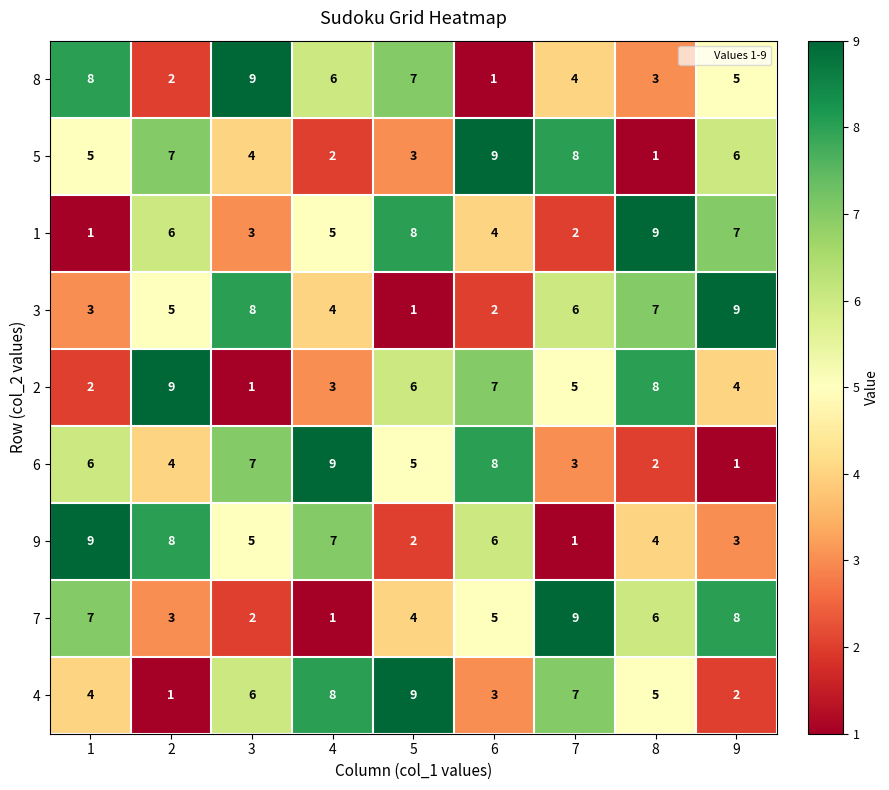

At which label does 1 reach its peak?

8